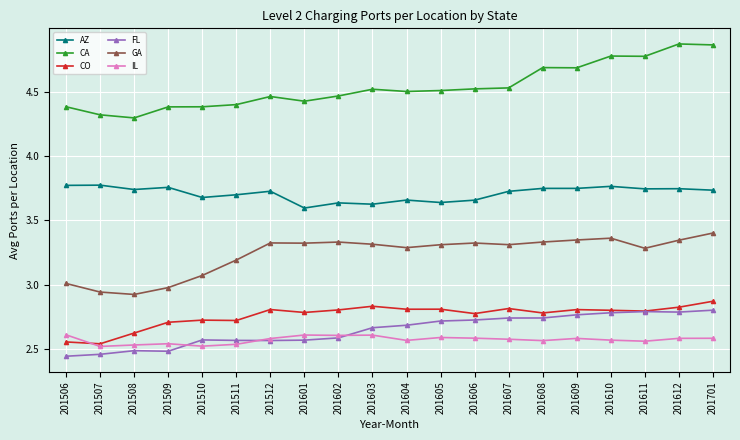

At how many categories does at least one series exceed 3?

20